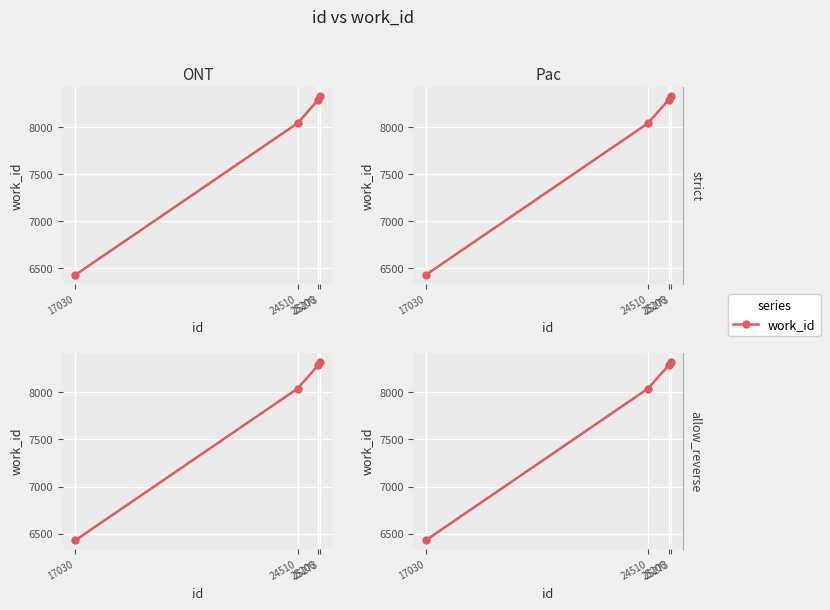

True or false: there are more than 2 points higher than both neighbors.

False